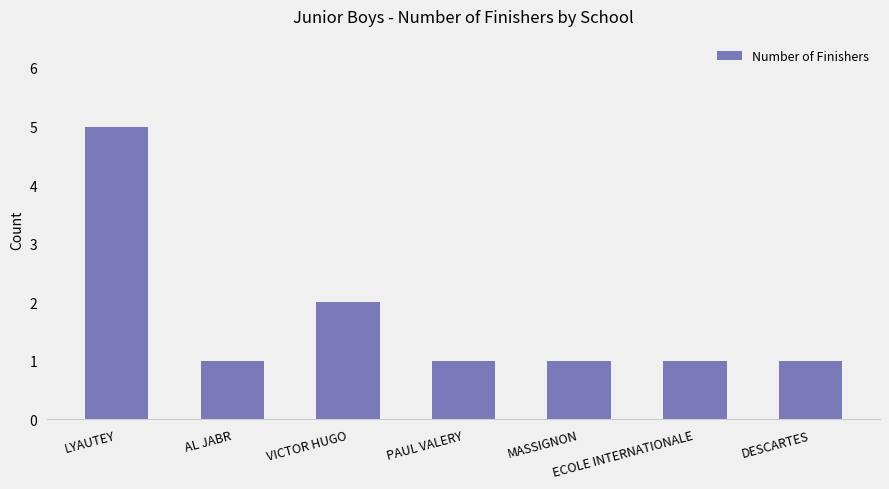

Does the chart contain any negative values?

No